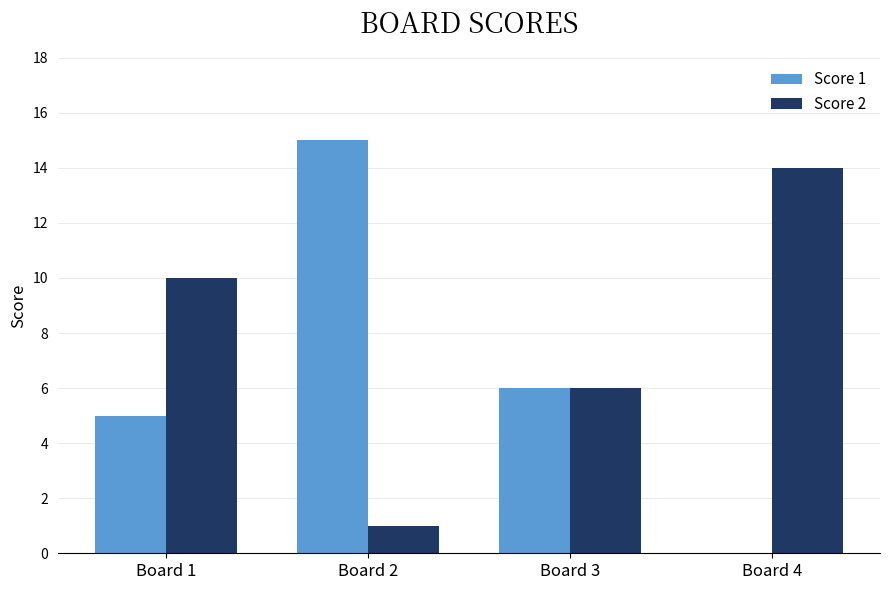

What is the approximate value of Score 2 at Board 1, to the nearest 10?

10